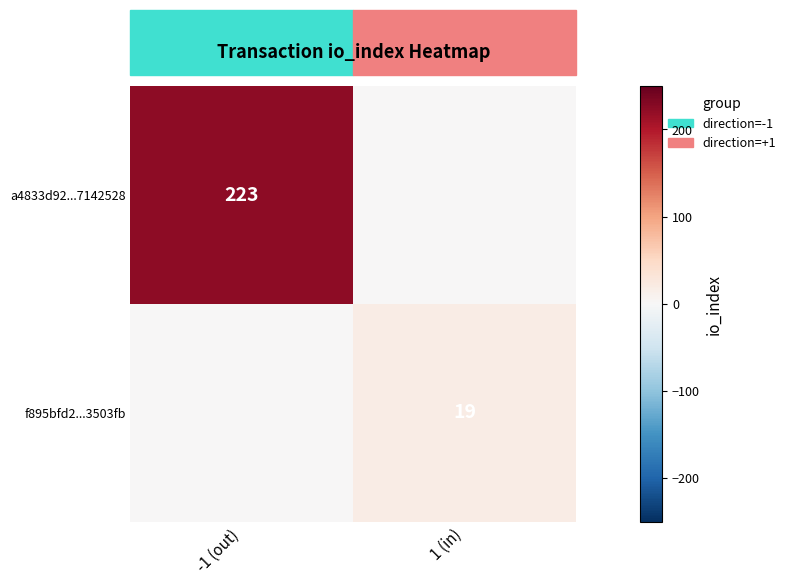

True or false: f895bfd2...3503fb has a value of 10 at 1 (in).

False